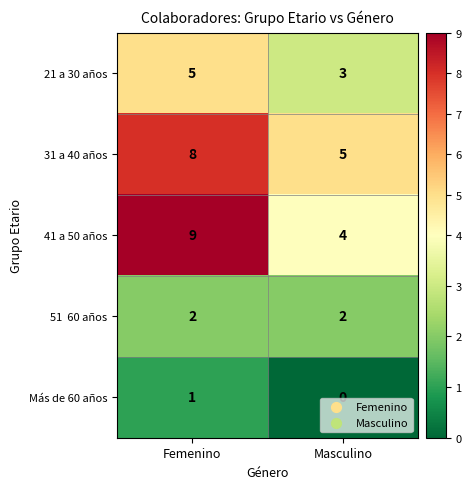

True or false: Más de 60 años has a value of 1 at Femenino.

True